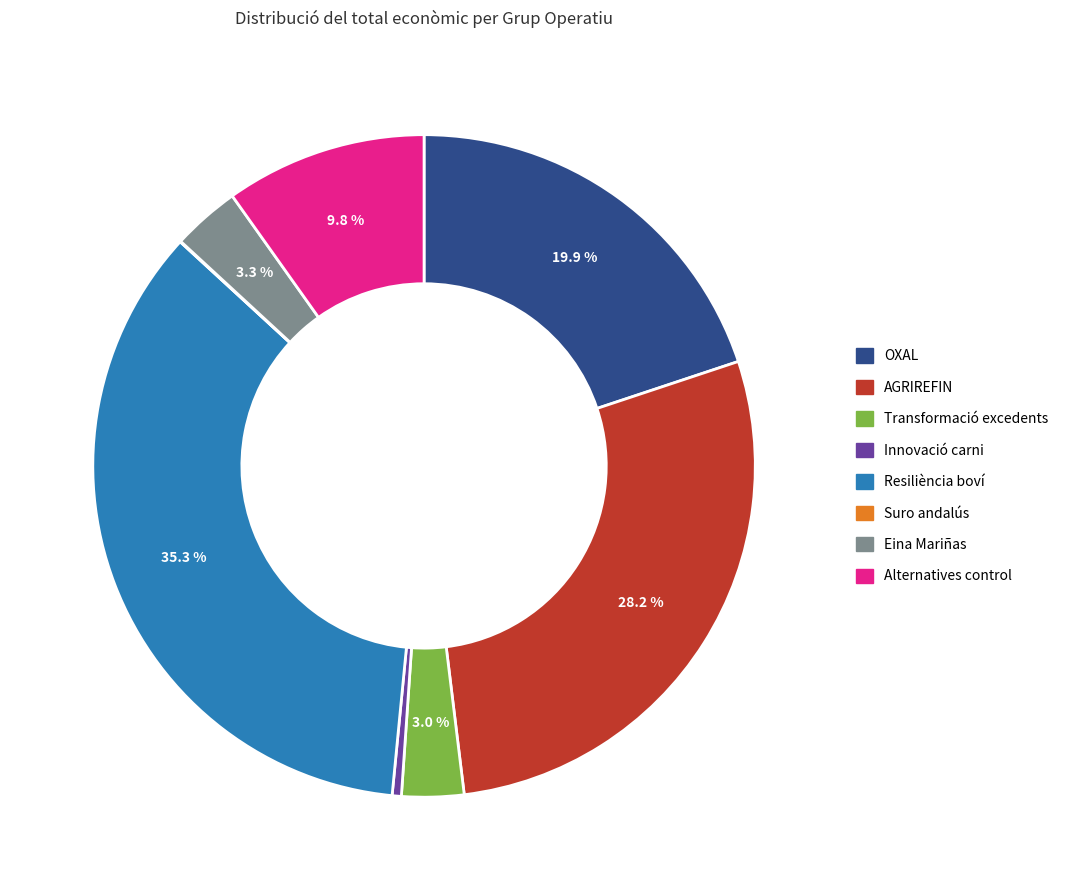

Does any single category account for the majority?

No